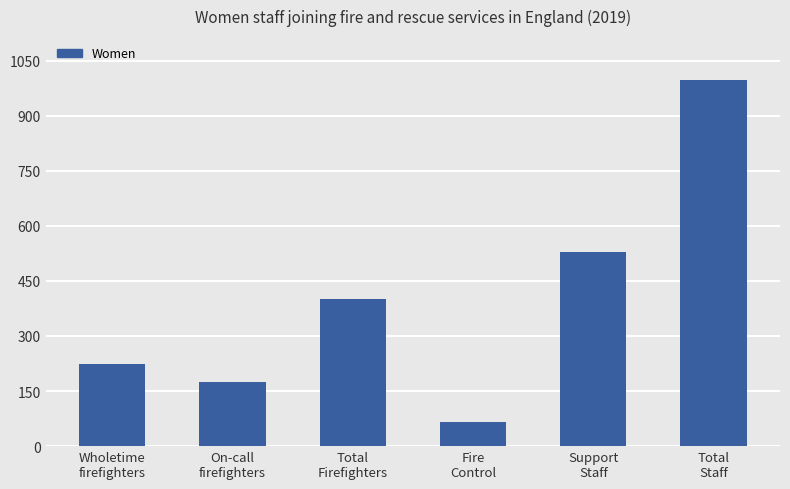

Rank the categories by value from highest to lowest.

Total
Staff, Support
Staff, Total
Firefighters, Wholetime
firefighters, On-call
firefighters, Fire
Control